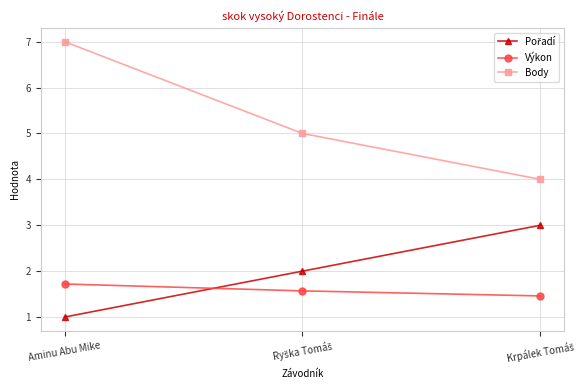

Read the Body value at Aminu Abu Mike.

7.0